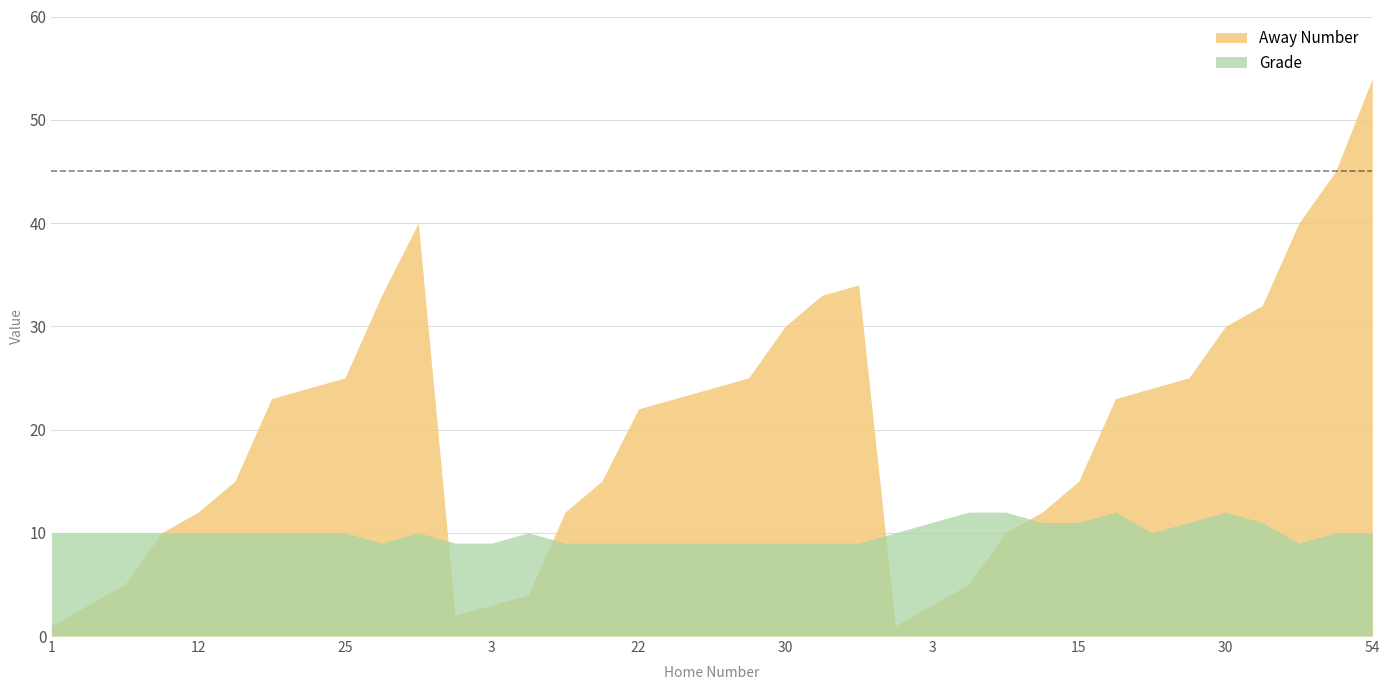

At which category is the sum across all series the highest?

54